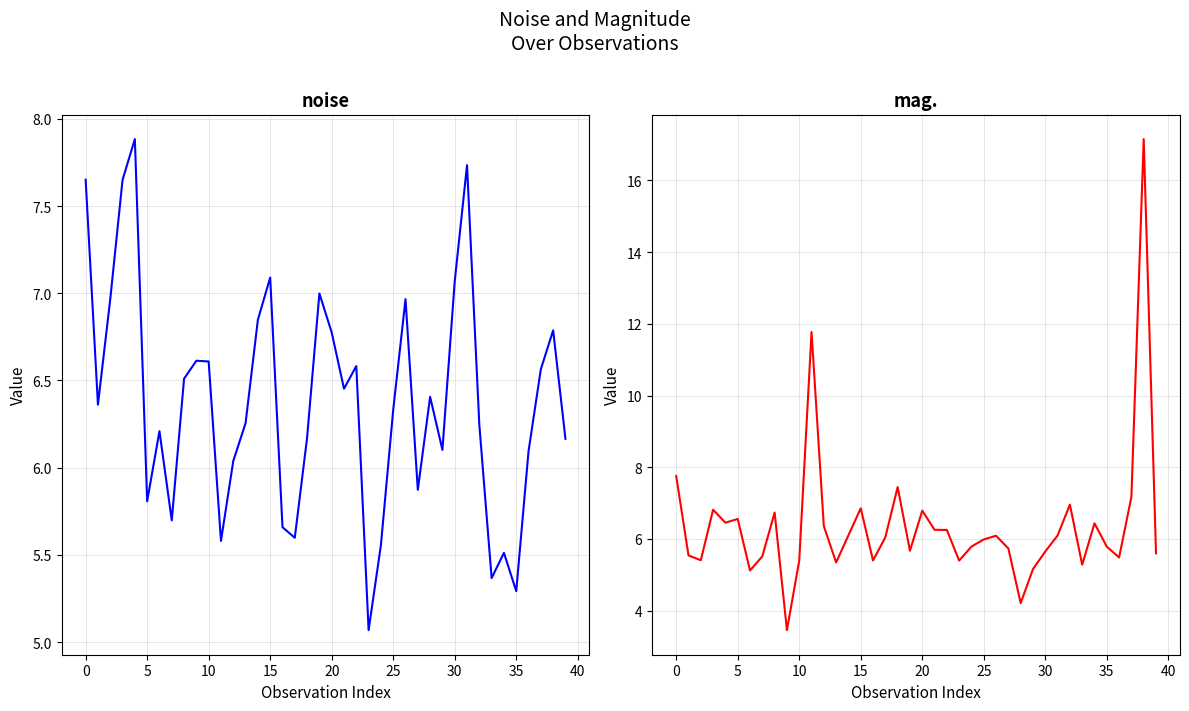

How many values in the noise series exceed 6?

29